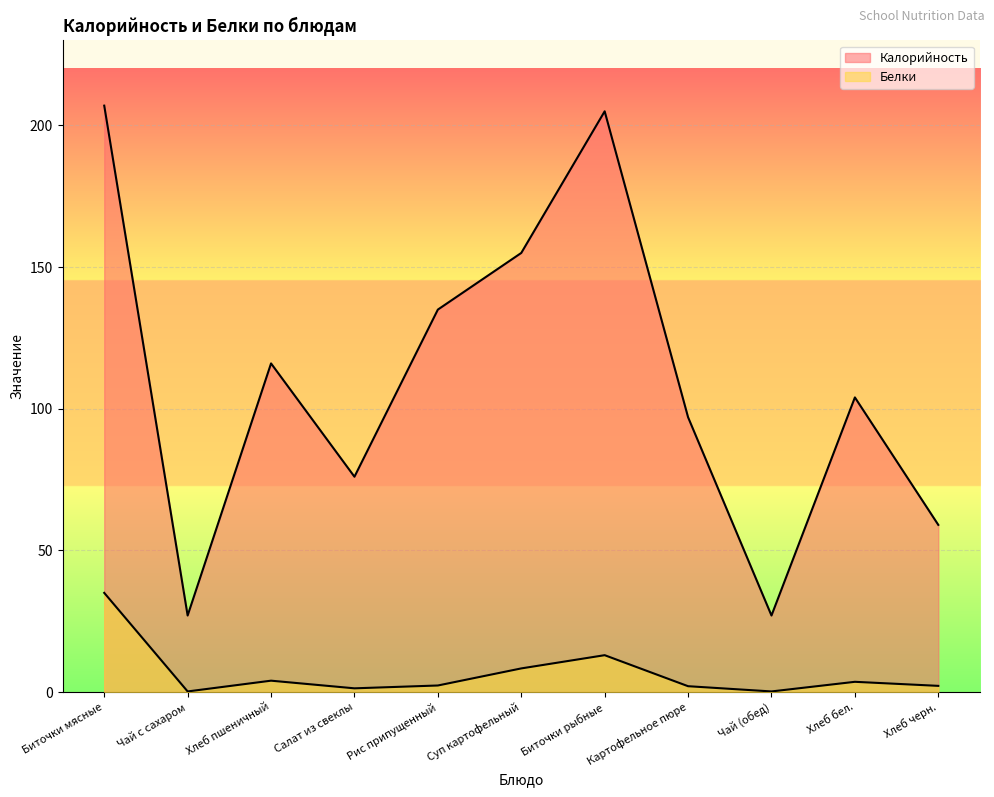

True or false: Калорийность and Белки cross at least once.

False